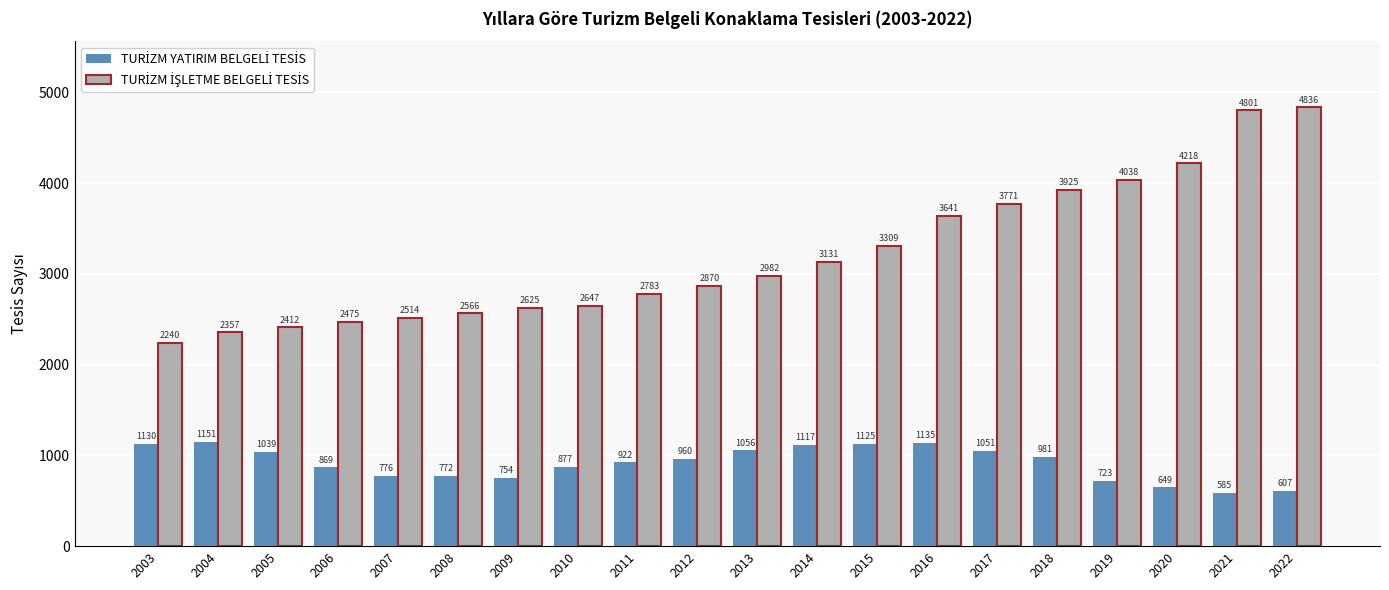

What is the minimum value shown in the chart?

585